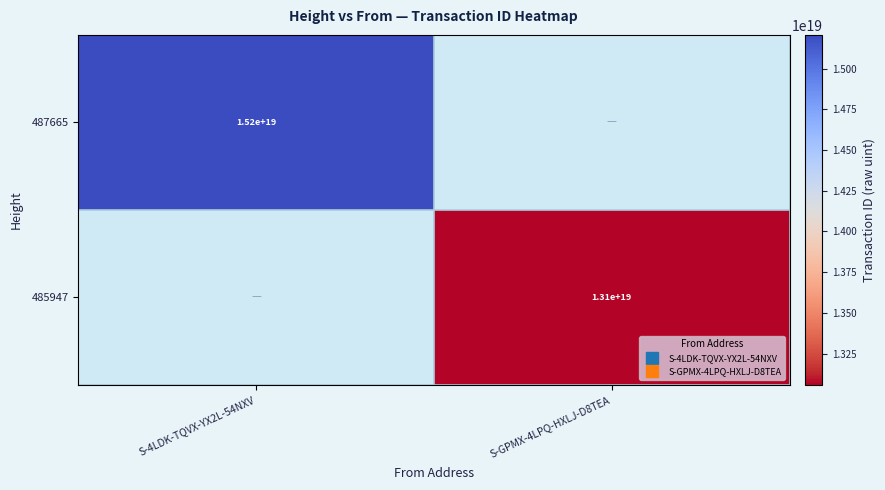

Is it true that 487665 equals 15207603937283782656 at S-4LDK-TQVX-YX2L-54NXV?

True